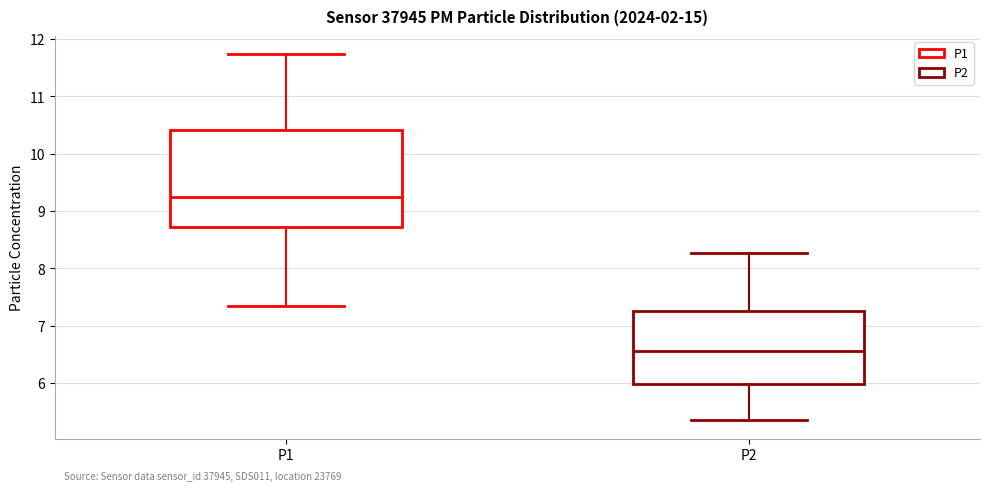

Comparing the boxes themselves (not the whiskers), which one is the tallest?

P1